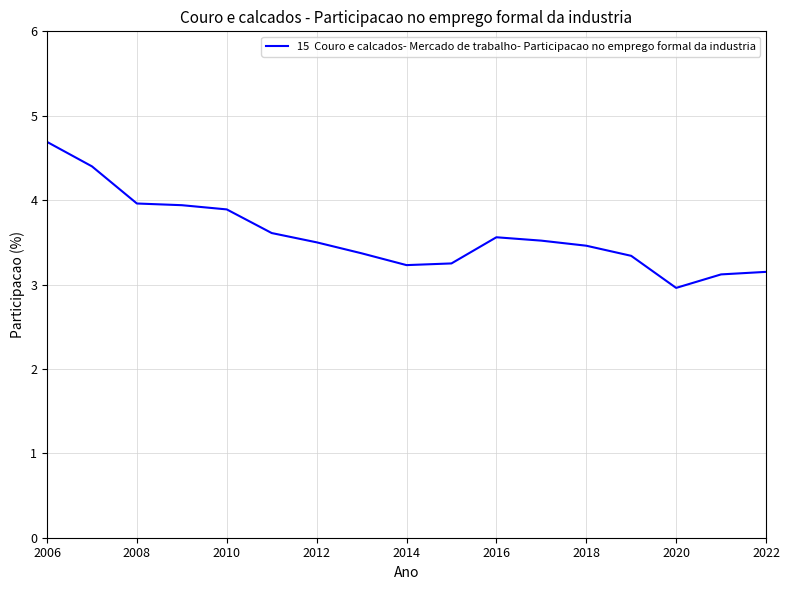

What is the greatest value displayed?

4.7